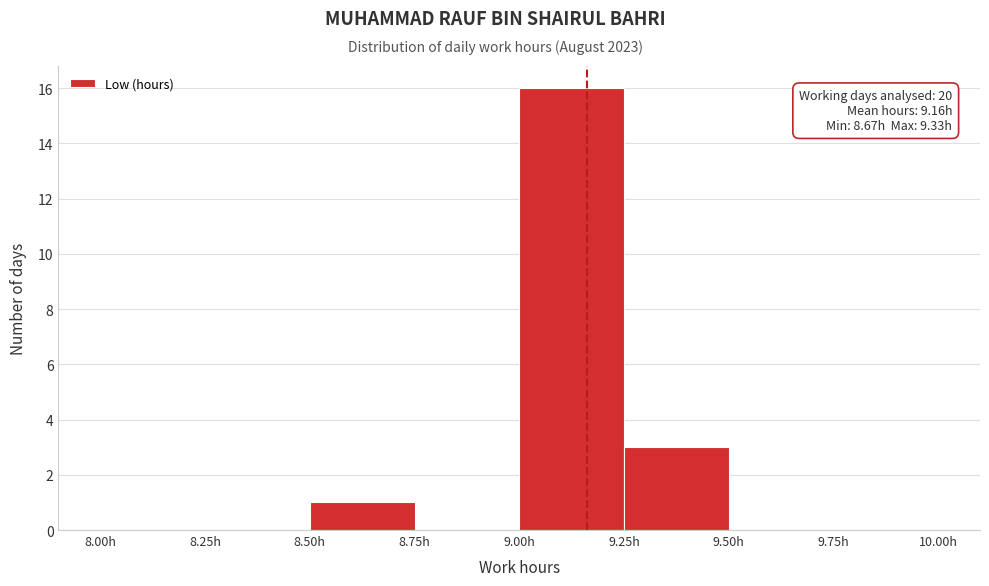

Which range on the x-axis has the tallest bar?

9.00 to 9.25